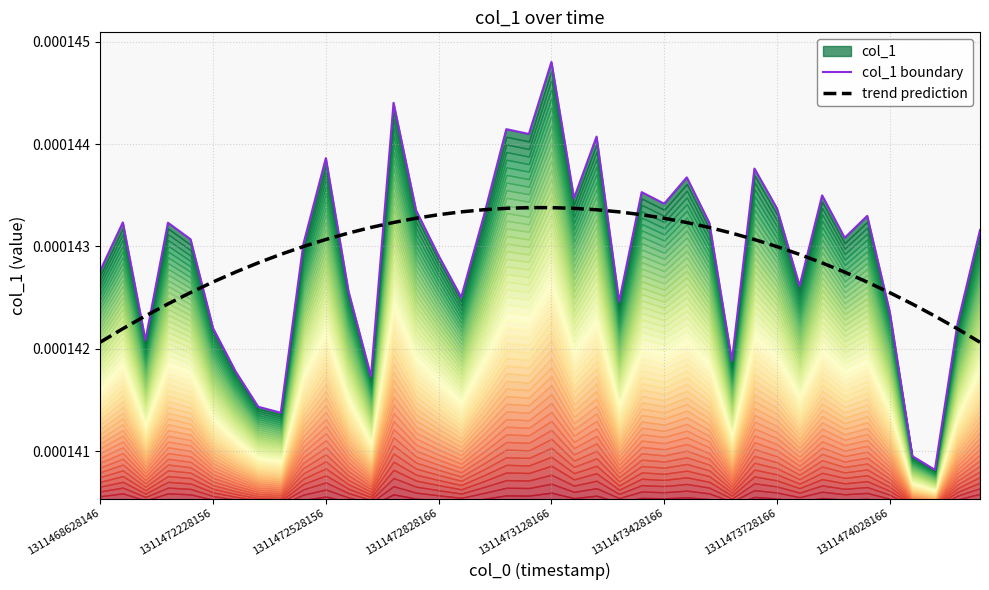

How many times do trend prediction and col_1 boundary cross each other?

16